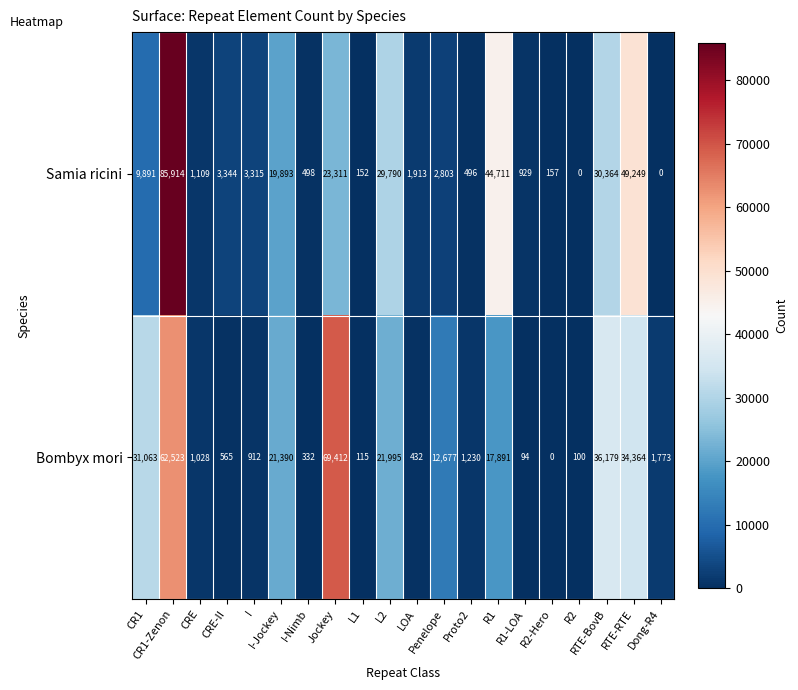

Which series has the widest spread of values?

Samia ricini